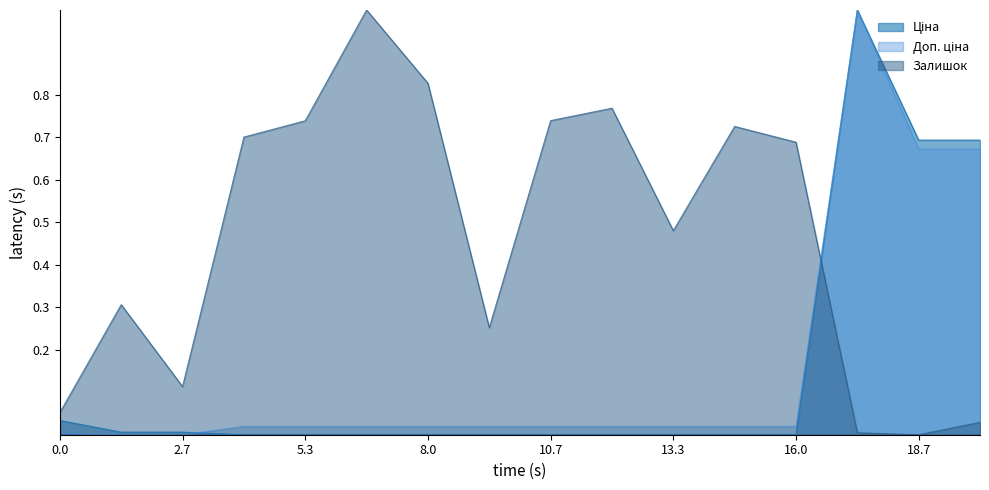

What is the greatest value displayed?

1.0